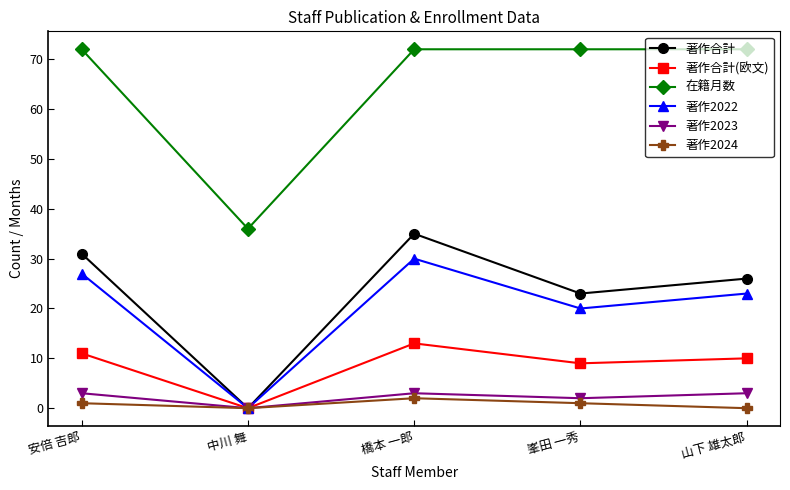

At how many categories does at least one series exceed 6?

5